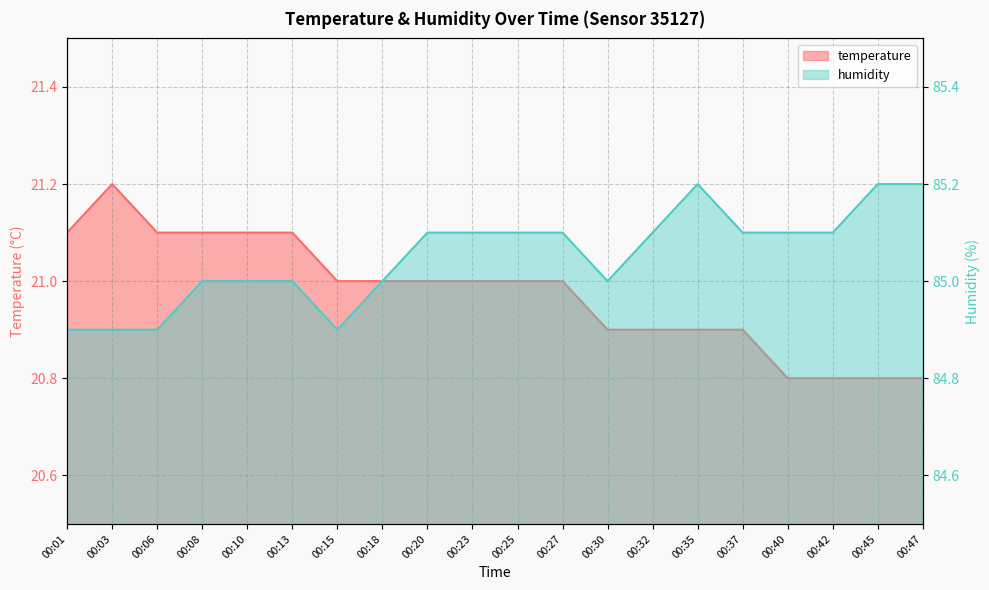

Which series has the largest range (max minus min)?

temperature